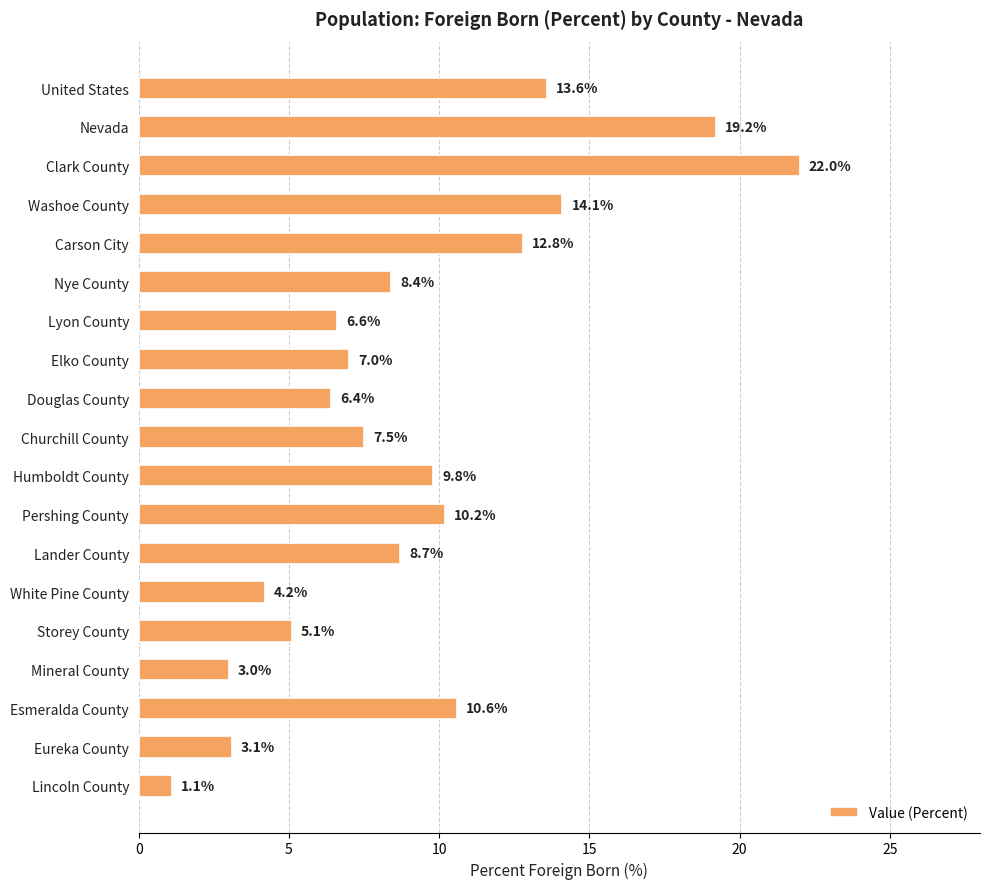

Rank the categories by value from highest to lowest.

Clark County, Nevada, Washoe County, United States, Carson City, Esmeralda County, Pershing County, Humboldt County, Lander County, Nye County, Churchill County, Elko County, Lyon County, Douglas County, Storey County, White Pine County, Eureka County, Mineral County, Lincoln County